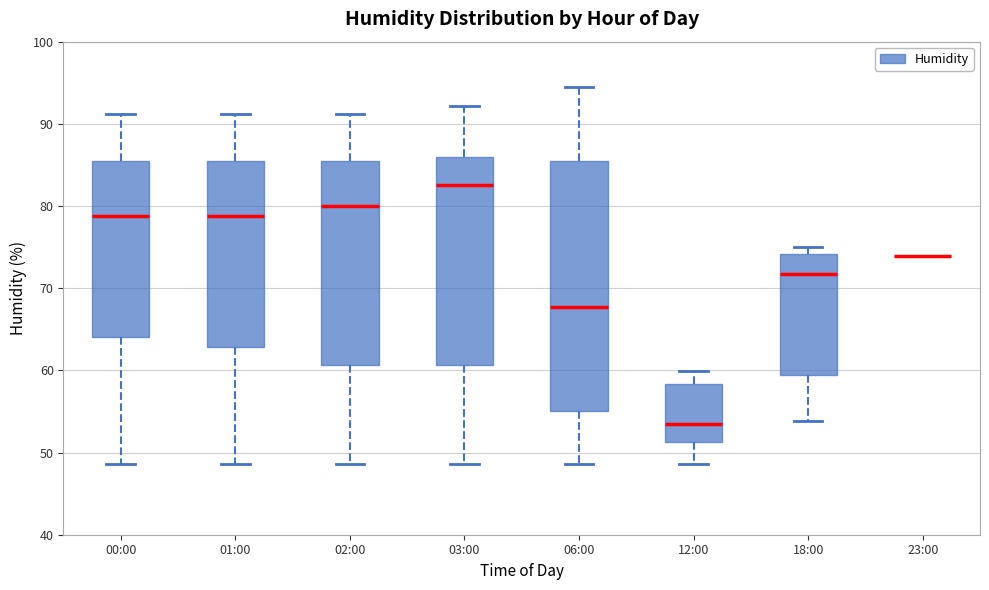

Reading left to right, read every box against the y-axis: the position of its median line, the range the box covers, and the ends of its whiskers. The values are not printed on the chart, so give them approximately, as read against the axis.

00:00: median 79, box 64 to 86, whiskers 49 to 91
01:00: median 79, box 63 to 86, whiskers 49 to 91
02:00: median 80, box 61 to 86, whiskers 49 to 91
03:00: median 83, box 61 to 86, whiskers 49 to 92
06:00: median 68, box 55 to 86, whiskers 49 to 95
12:00: median 54, box 51 to 58, whiskers 49 to 60
18:00: median 72, box 59 to 74, whiskers 54 to 75
23:00: box collapsed to a line at 74, whiskers 74 to 74